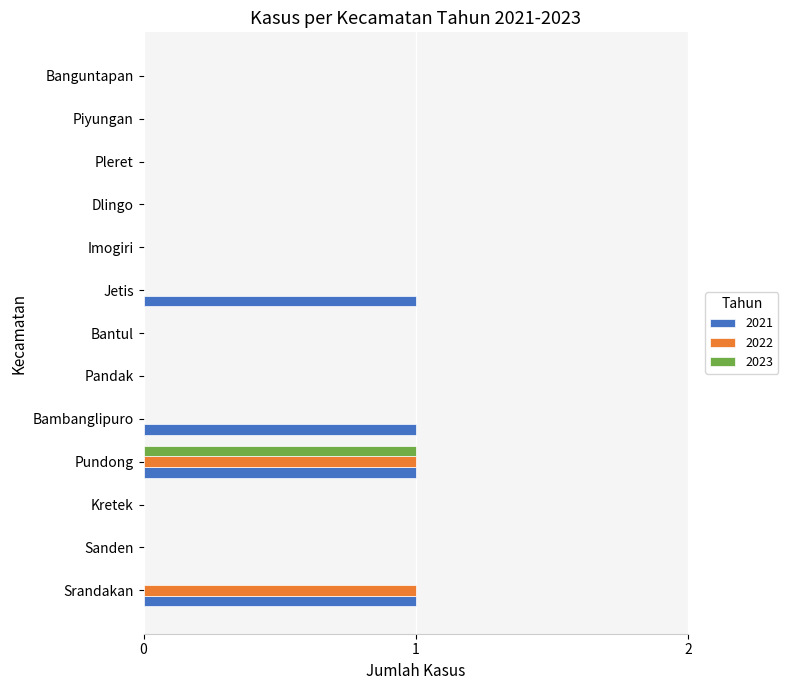

At which category is the sum across all series the highest?

Pundong